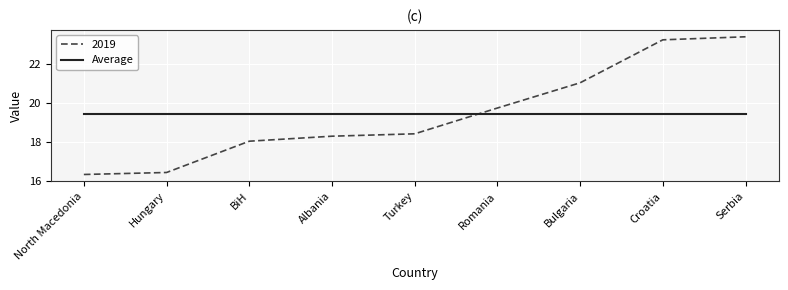

The Average series shows 32.6 at Turkey. True or false?

False